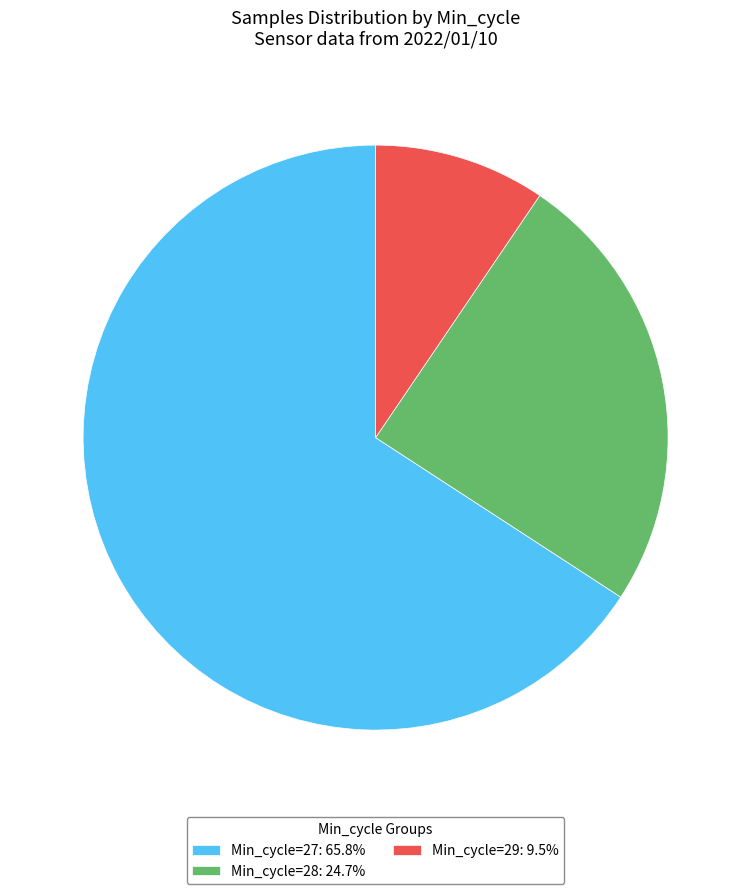

Approximately how many times larger is the value at Min_cycle=27: 65.8% compared to Min_cycle=28: 24.7%?

2.7